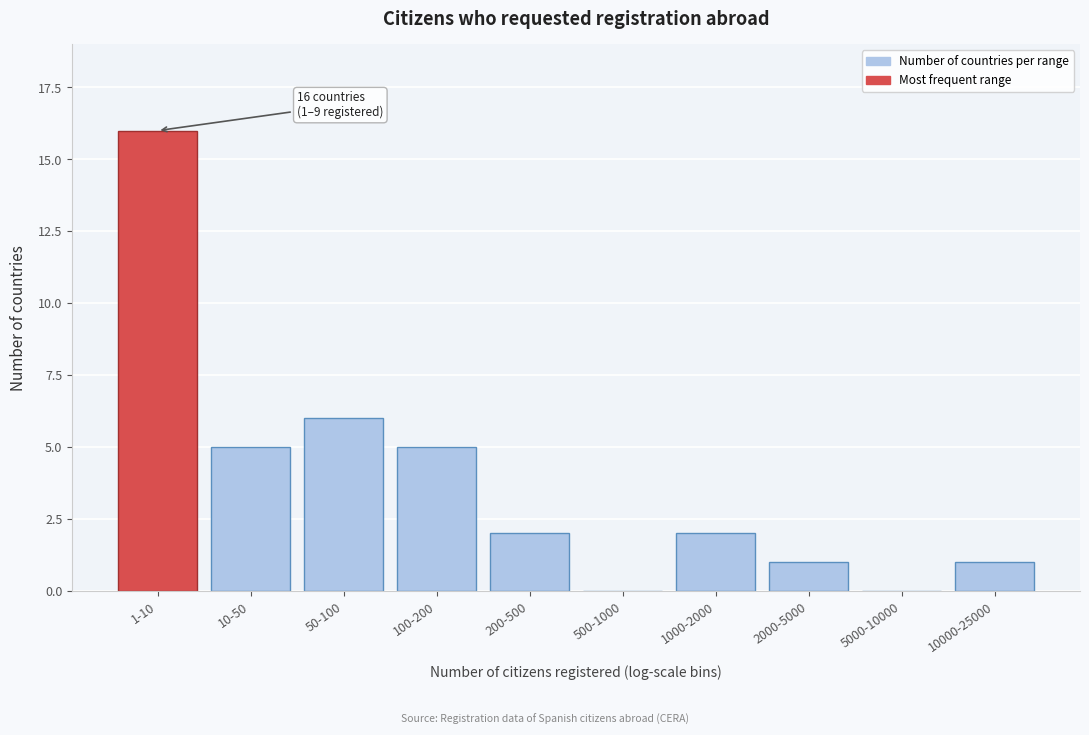

Reading right to left, extract all data points from this chart.

10000-25000=1	5000-10000=0	2000-5000=1	1000-2000=2	500-1000=0	200-500=2	100-200=5	50-100=6	10-50=5	1-10=16